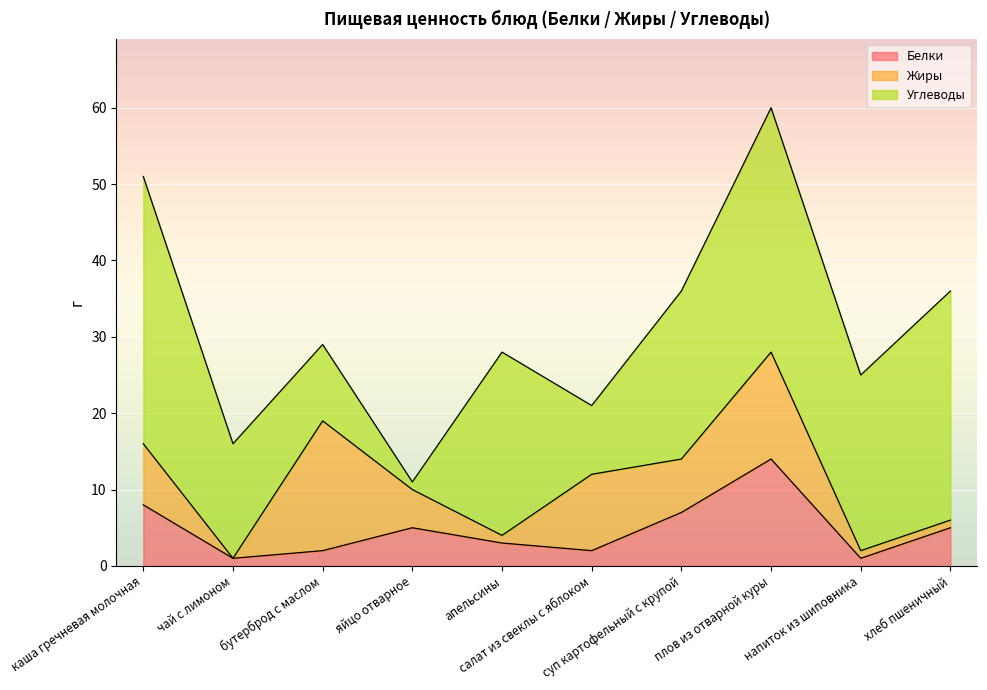

What is the average value of the Углеводы series?

20